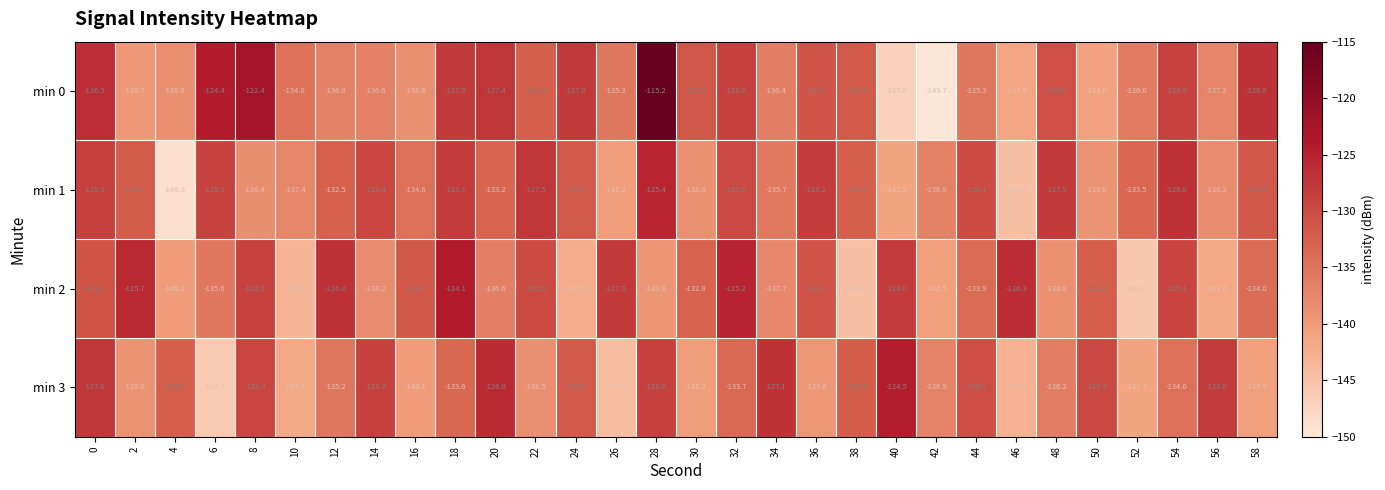

Which series has the widest spread of values?

min 0